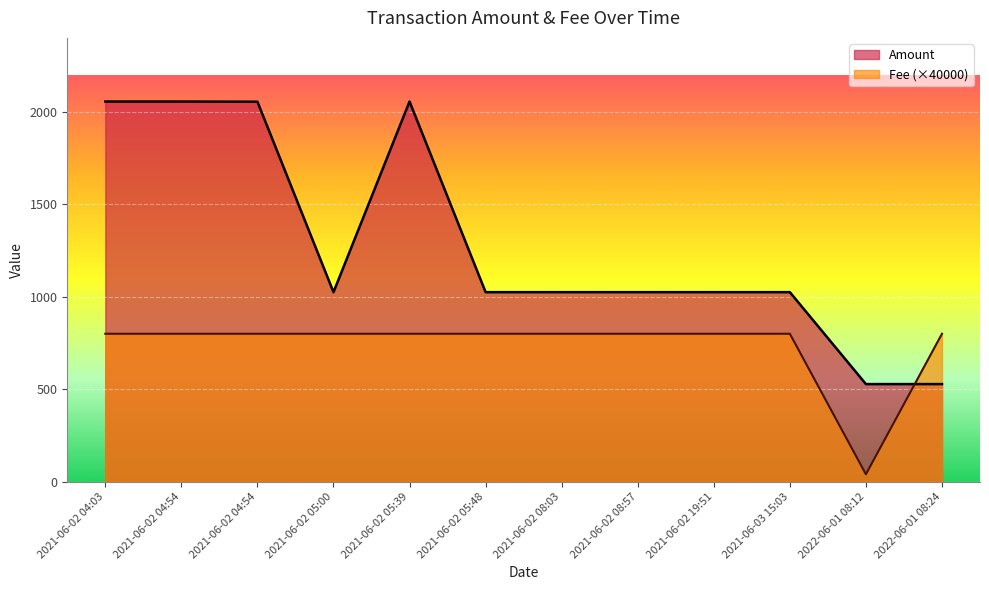

The Fee series shows 800.0 at 2021-06-02 04:54. True or false?

True